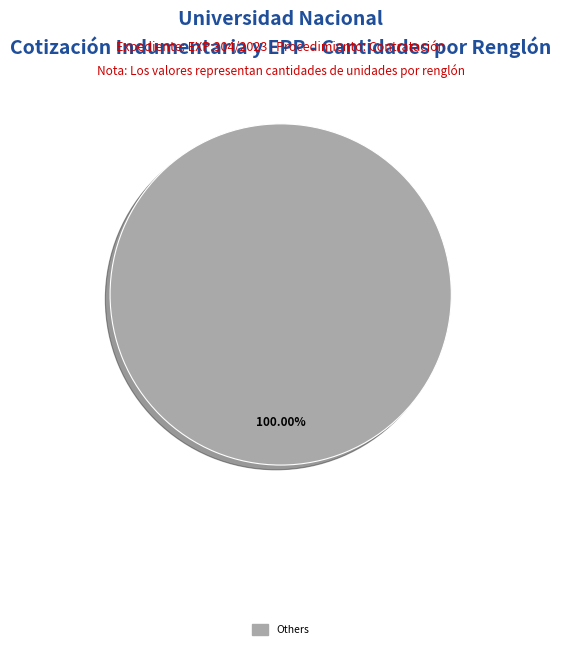

Is there any slice that represents more than half of the pie?

Yes